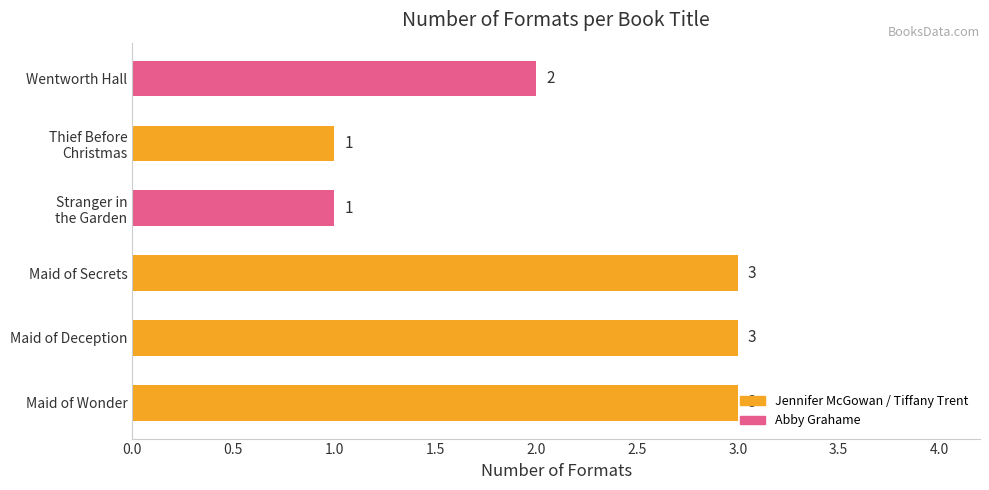

What is the maximum value shown in the chart?

3